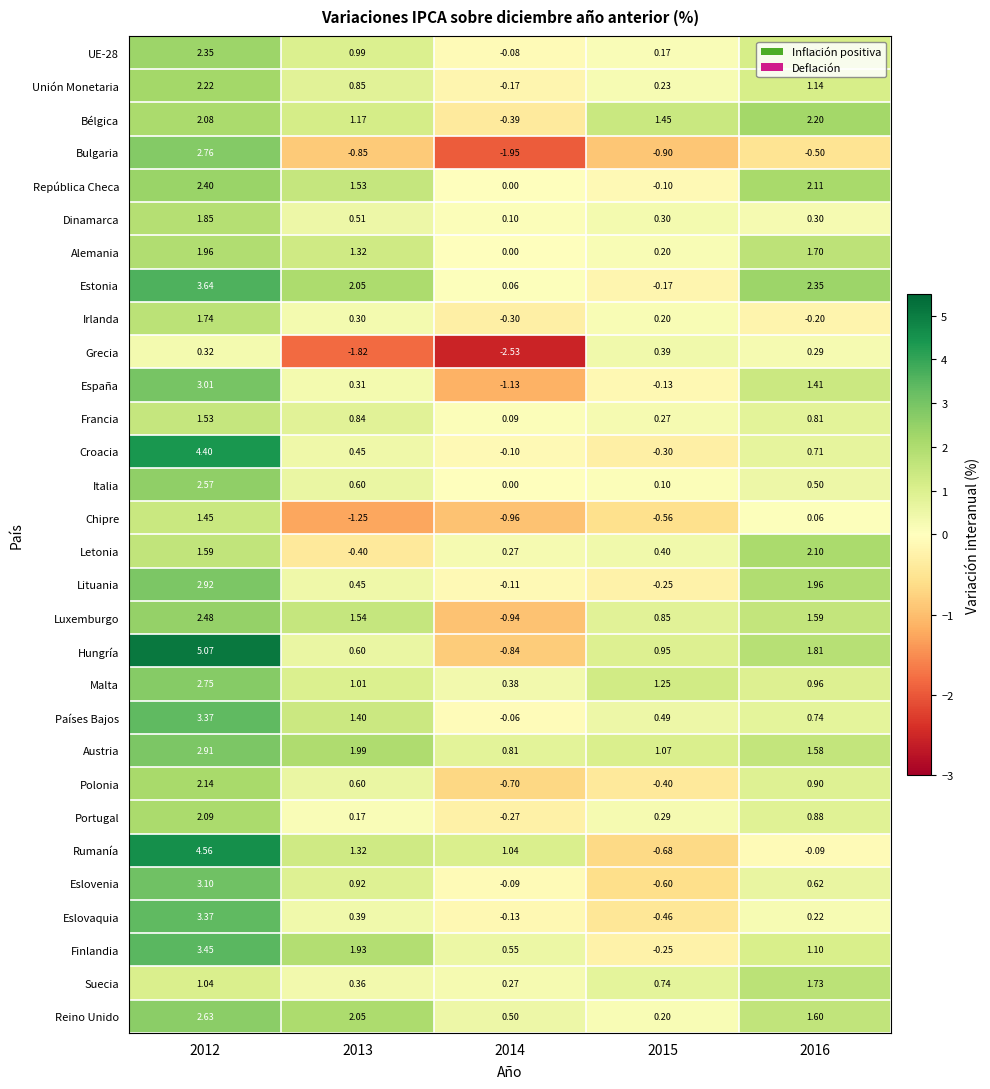

Which series changed the most between 2014 and 2015?

Grecia